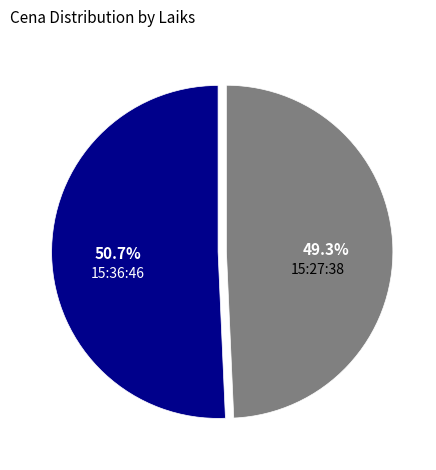

What is the smallest slice in the pie chart?

15:27:38